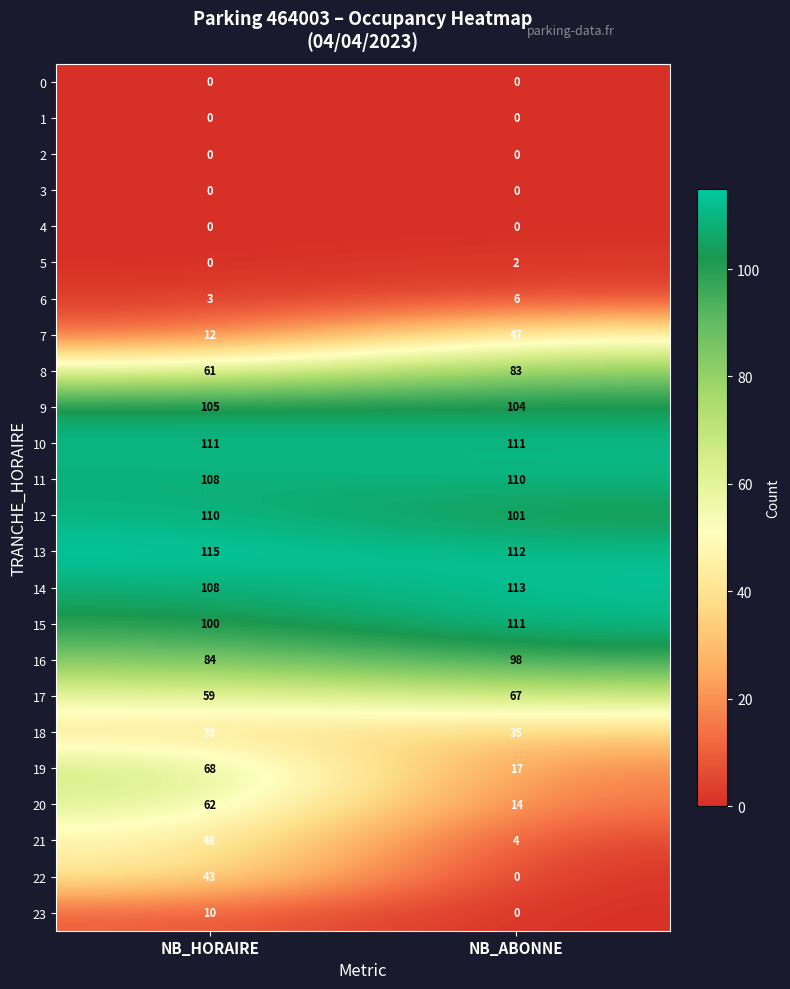

What is the spread (max minus min) of values at NB_ABONNE?

113